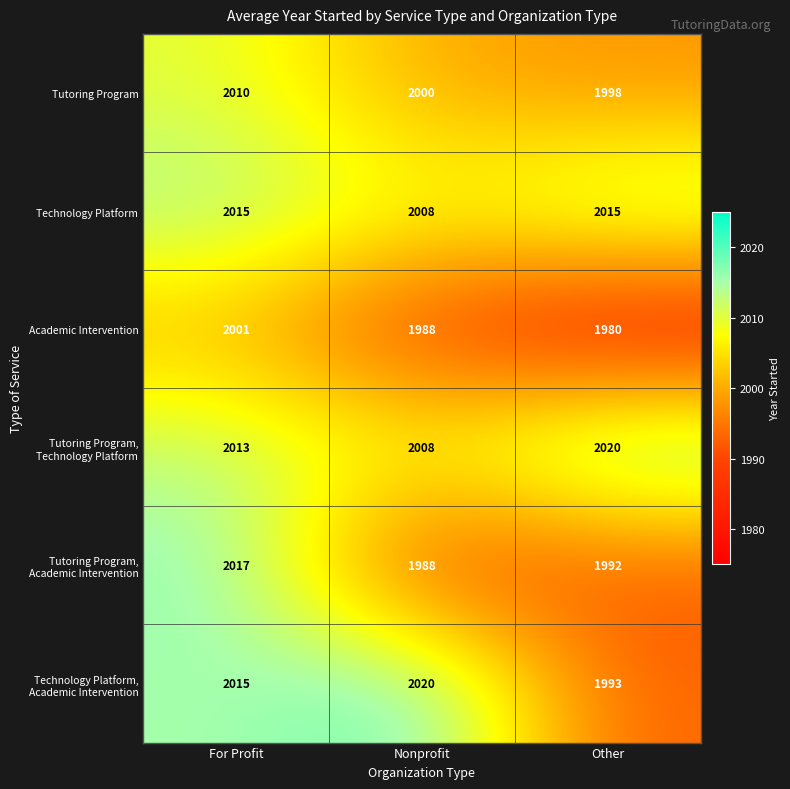

What is the maximum value for Tutoring Program?

2010